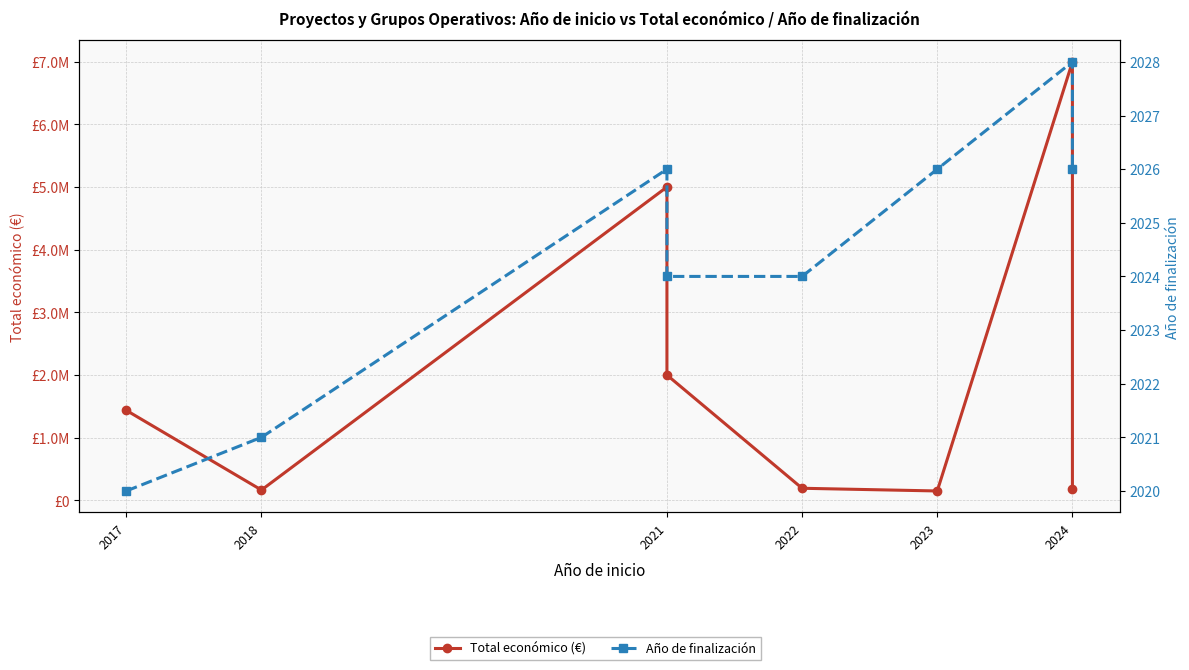

Does the chart have visible grid lines?

Yes